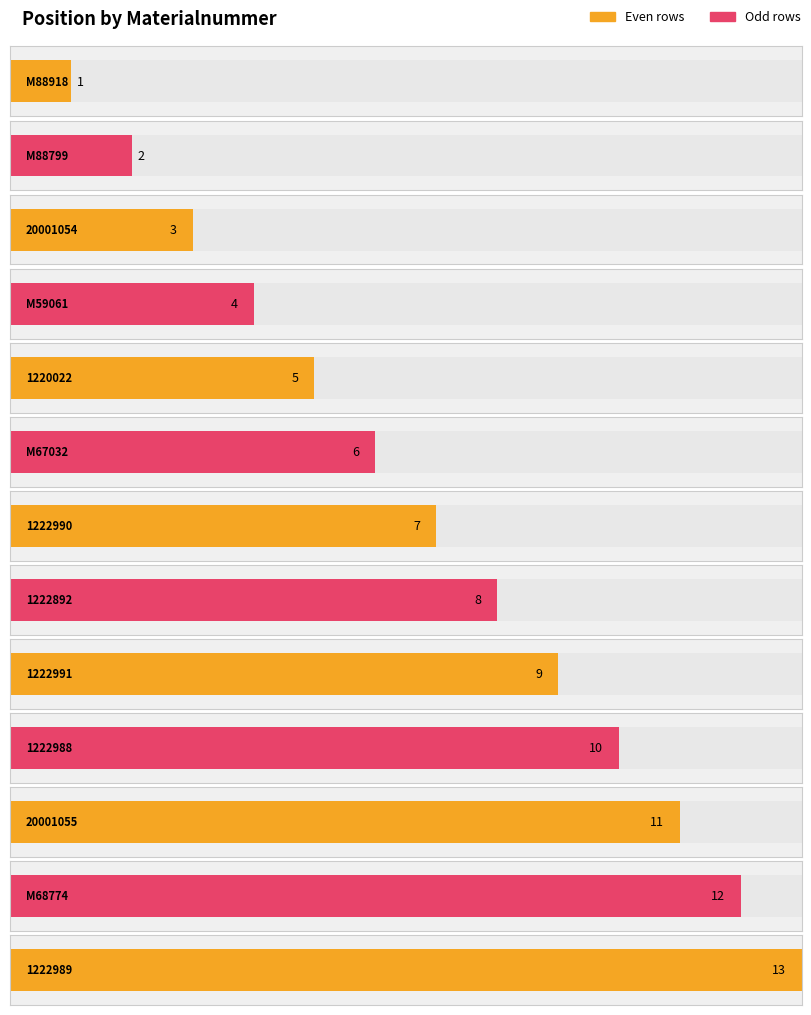

What is the greatest value displayed?

13